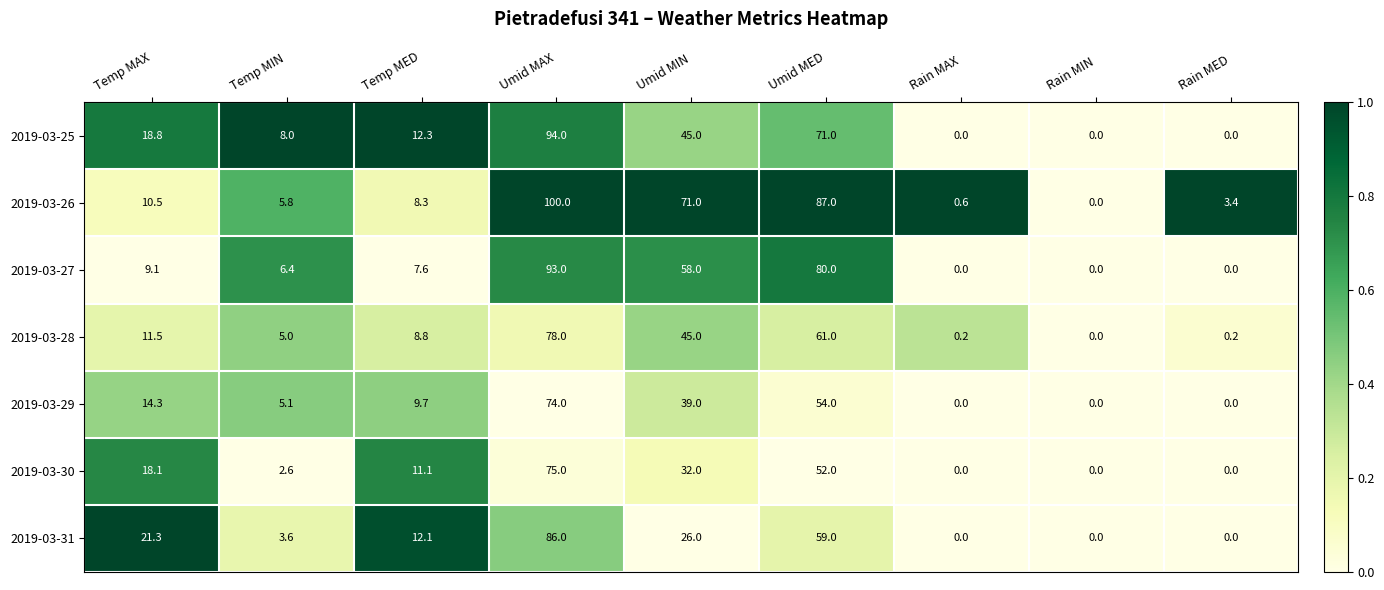

What value does the 2019-03-25 series have at Umid MED?

71.0